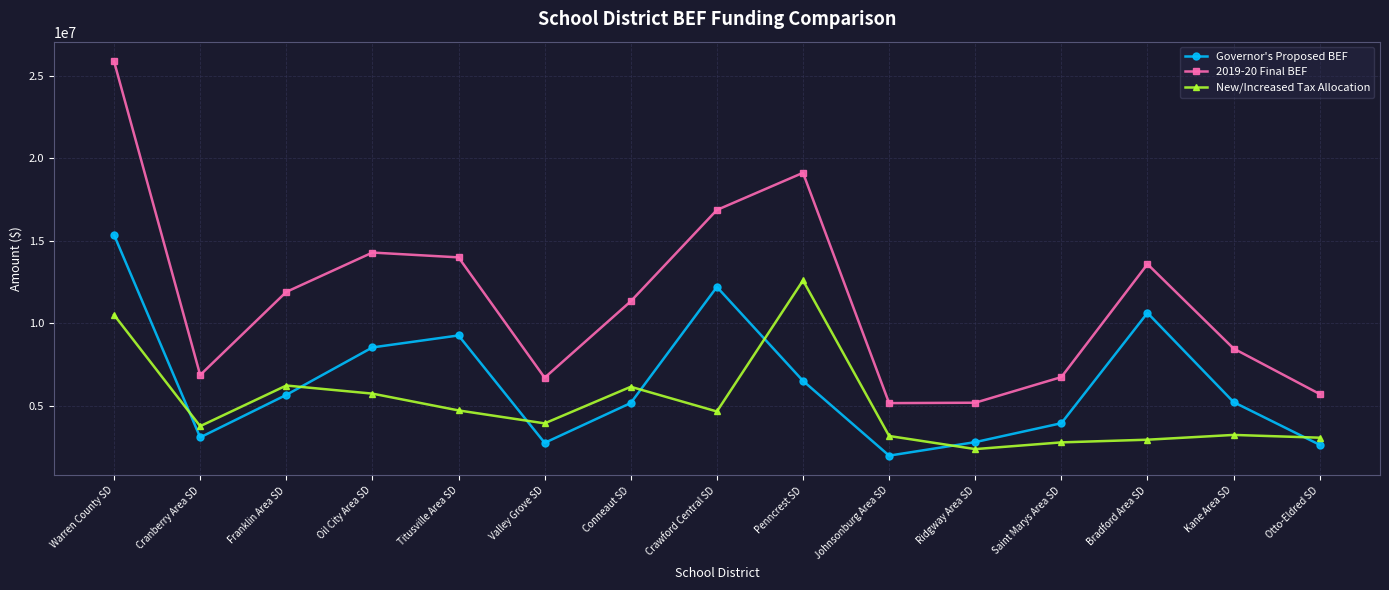

At which category is the sum across all series the highest?

Warren County SD